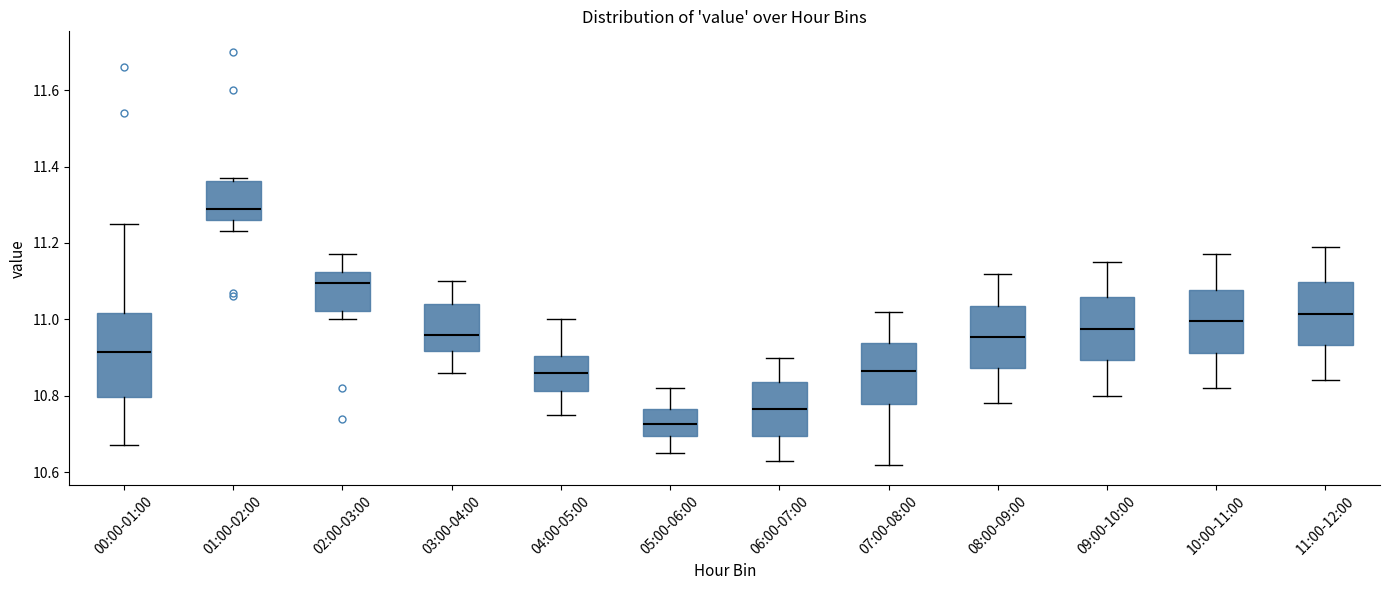

Reading left to right, read every box against the y-axis: the position of its median line, the range the box covers, and the ends of its whiskers. The values are not printed on the chart, so give them approximately, as read against the axis.

00:00-01:00: median 10.92, box 10.80 to 11.02, whiskers 10.68 to 11.26
01:00-02:00: median 11.30, box 11.26 to 11.36, whiskers 11.24 to 11.38
02:00-03:00: median 11.10, box 11.02 to 11.12, whiskers 11.00 to 11.18
03:00-04:00: median 10.96, box 10.92 to 11.04, whiskers 10.86 to 11.10
04:00-05:00: median 10.86, box 10.82 to 10.90, whiskers 10.76 to 11.00
05:00-06:00: median 10.72, box 10.70 to 10.76, whiskers 10.66 to 10.82
06:00-07:00: median 10.76, box 10.70 to 10.84, whiskers 10.64 to 10.90
07:00-08:00: median 10.86, box 10.78 to 10.94, whiskers 10.62 to 11.02
08:00-09:00: median 10.96, box 10.88 to 11.04, whiskers 10.78 to 11.12
09:00-10:00: median 10.98, box 10.90 to 11.06, whiskers 10.80 to 11.16
10:00-11:00: median 11.00, box 10.92 to 11.08, whiskers 10.82 to 11.18
11:00-12:00: median 11.02, box 10.94 to 11.10, whiskers 10.84 to 11.20